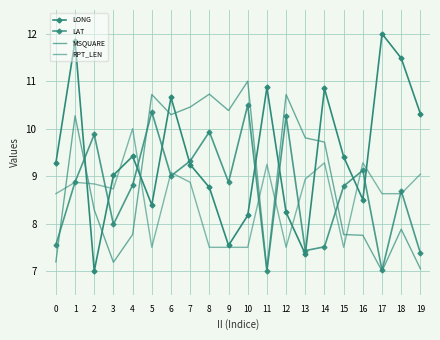

What are all the series names shown in the legend?

LONG, LAT, MSQUARE, RPT_LEN